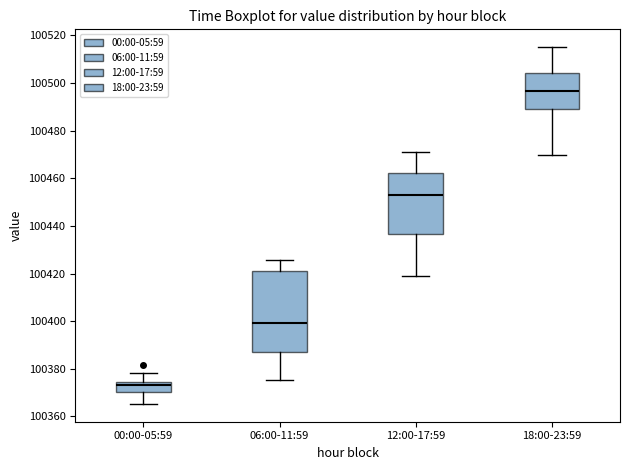

Reading left to right, read every box against the y-axis: the position of its median line, the range the box covers, and the ends of its whiskers. The values are not printed on the chart, so give them approximately, as read against the axis.

00:00-05:59: median 100374 (just below the box's upper edge), box 100370 to 100374, whiskers 100366 to 100378
06:00-11:59: median 100400, box 100386 to 100422, whiskers 100376 to 100426
12:00-17:59: median 100454, box 100436 to 100462, whiskers 100418 to 100472
18:00-23:59: median 100496, box 100488 to 100504, whiskers 100470 to 100516